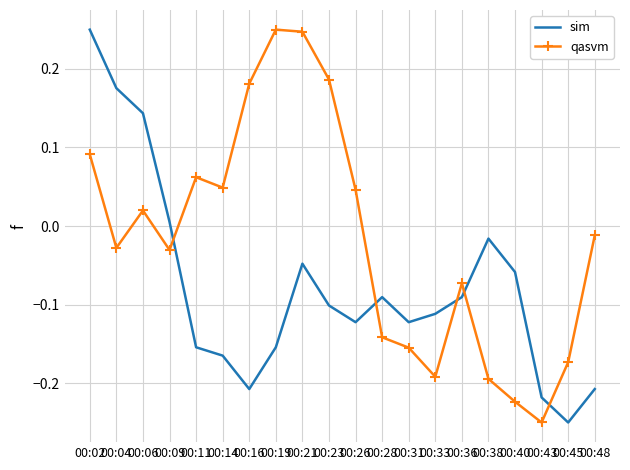

Is it true that qasvm equals -0.1 at 00:33?

False